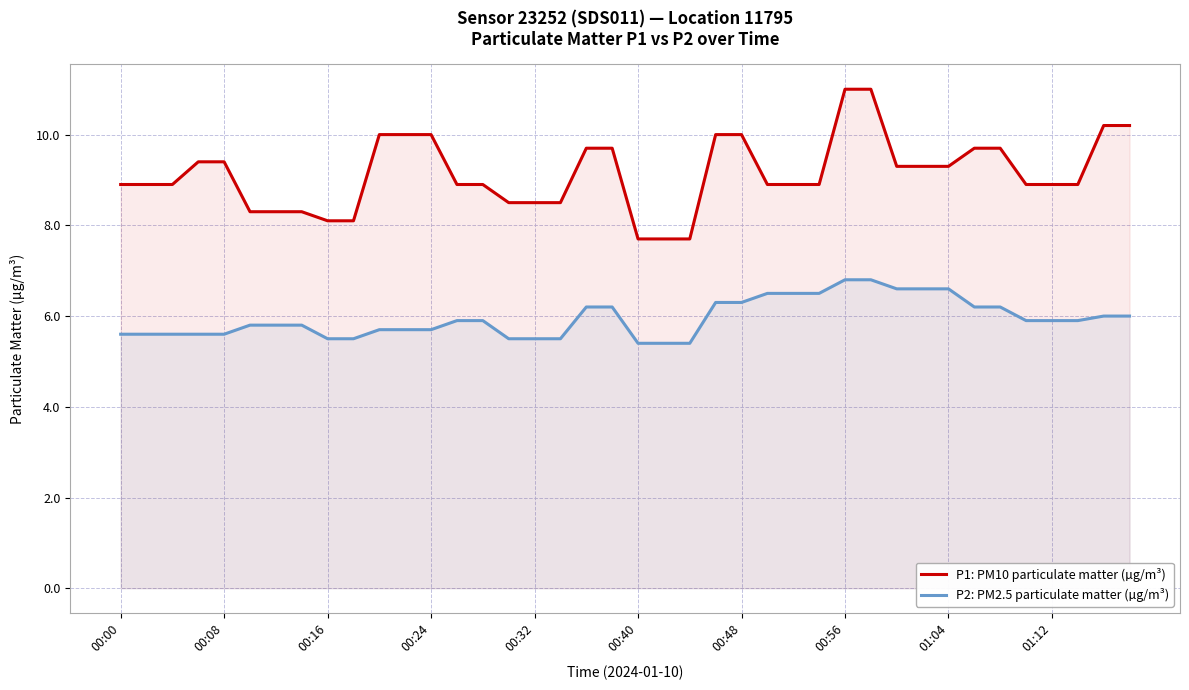

Reading left to right, extract all data points from this chart.

P1: PM10 particulate matter (µg/m³): 8.9	8.9	8.9	9.4	9.4	8.3	8.3	8.3	8.1	8.1	10.0	10.0	10.0	8.9	8.9	8.5	8.5	8.5	9.7	9.7	7.7	7.7	7.7	10.0	10.0	8.9	8.9	8.9	11.0	11.0	9.3	9.3	9.3	9.7	9.7	8.9	8.9	8.9	10.2	10.2
P2: PM2.5 particulate matter (µg/m³): 5.6	5.6	5.6	5.6	5.6	5.8	5.8	5.8	5.5	5.5	5.7	5.7	5.7	5.9	5.9	5.5	5.5	5.5	6.2	6.2	5.4	5.4	5.4	6.3	6.3	6.5	6.5	6.5	6.8	6.8	6.6	6.6	6.6	6.2	6.2	5.9	5.9	5.9	6.0	6.0